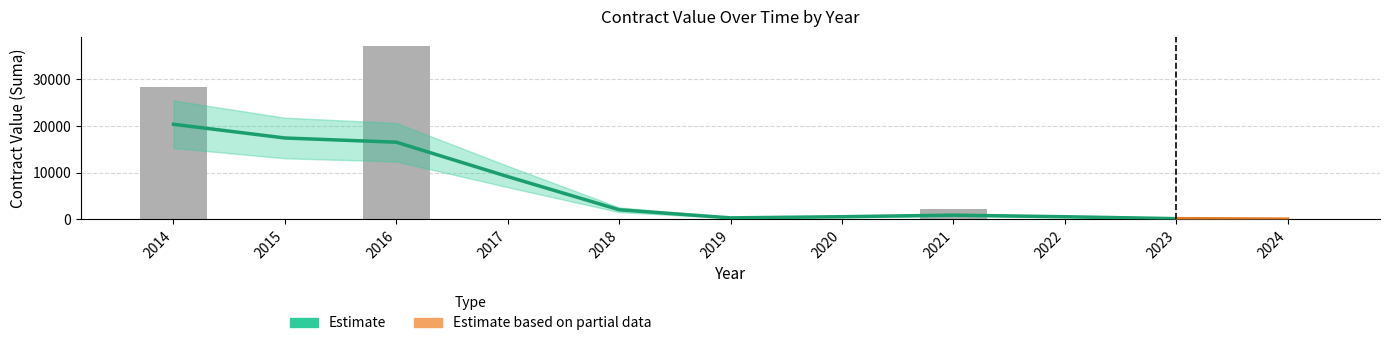

What is the sum of all values?

67837.4